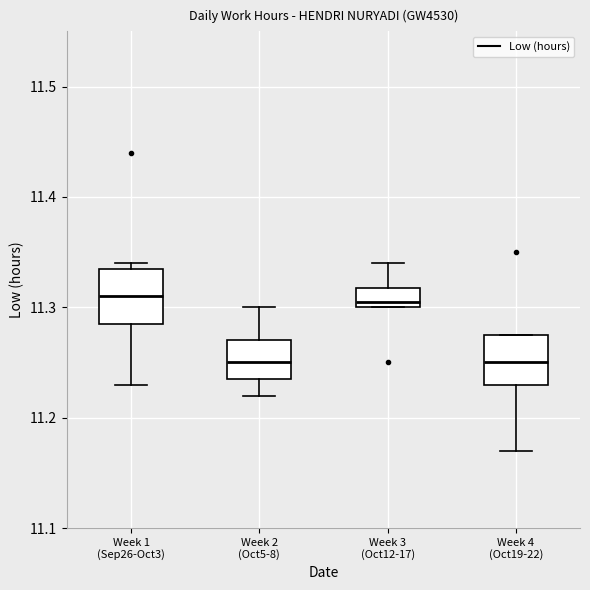

Reading left to right, read every box against the y-axis: the position of its median line, the range the box covers, and the ends of its whiskers. The values are not printed on the chart, so give them approximately, as read against the axis.

Week 1 (Sep26-Oct3): median 11.31, box 11.29 to 11.34, whiskers 11.23 to 11.34 (just above the box's upper edge)
Week 2 (Oct5-8): median 11.25, box 11.24 to 11.27, whiskers 11.22 to 11.30
Week 3 (Oct12-17): median 11.31, box 11.30 to 11.32, whiskers 11.30 to 11.34
Week 4 (Oct19-22): median 11.25, box 11.23 to 11.28, whiskers 11.17 to 11.28